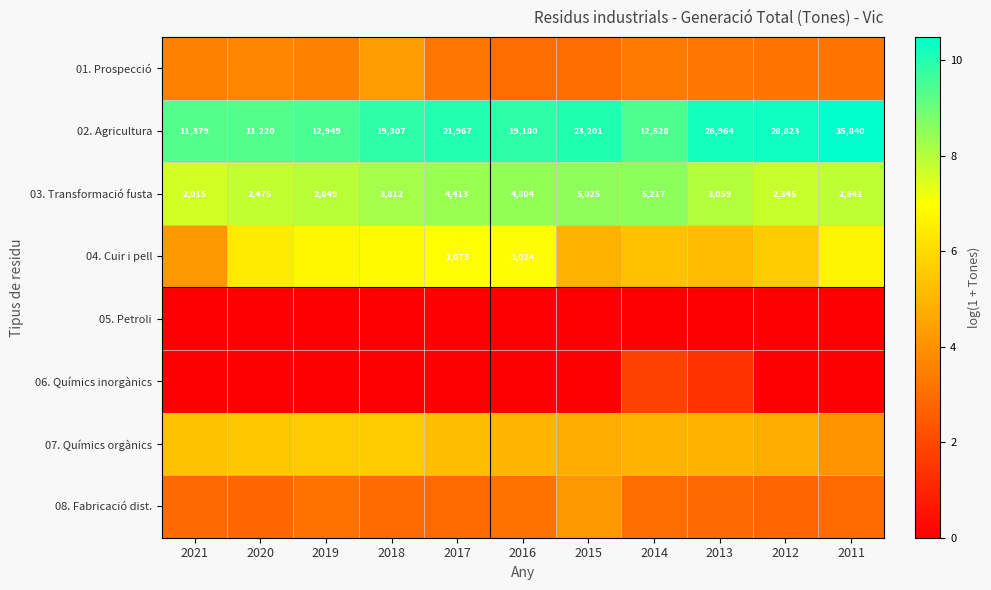

Which has a higher value, 2019 or 2011?

2019